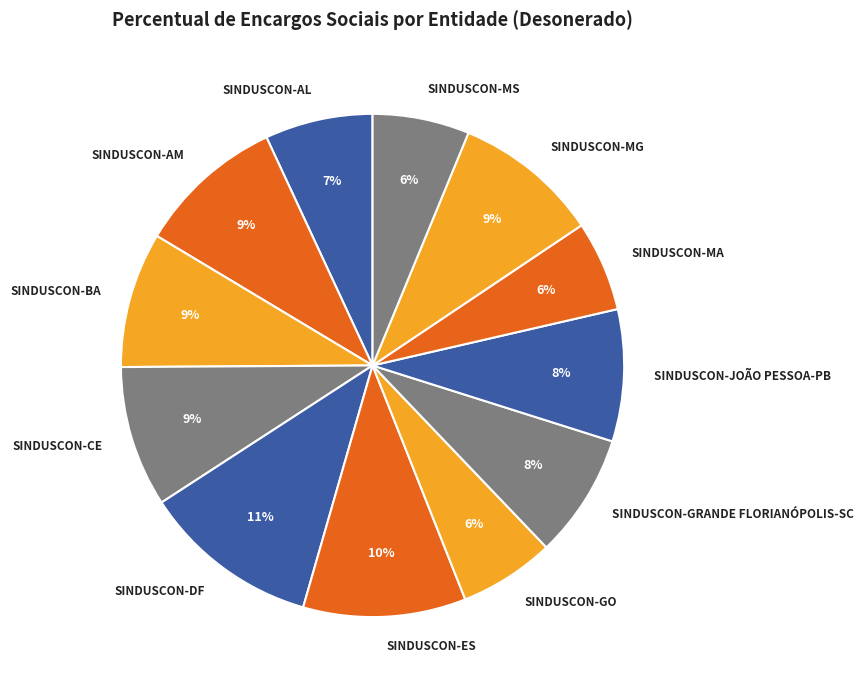

Which has a higher value, SINDUSCON-ES or SINDUSCON-AM?

SINDUSCON-ES